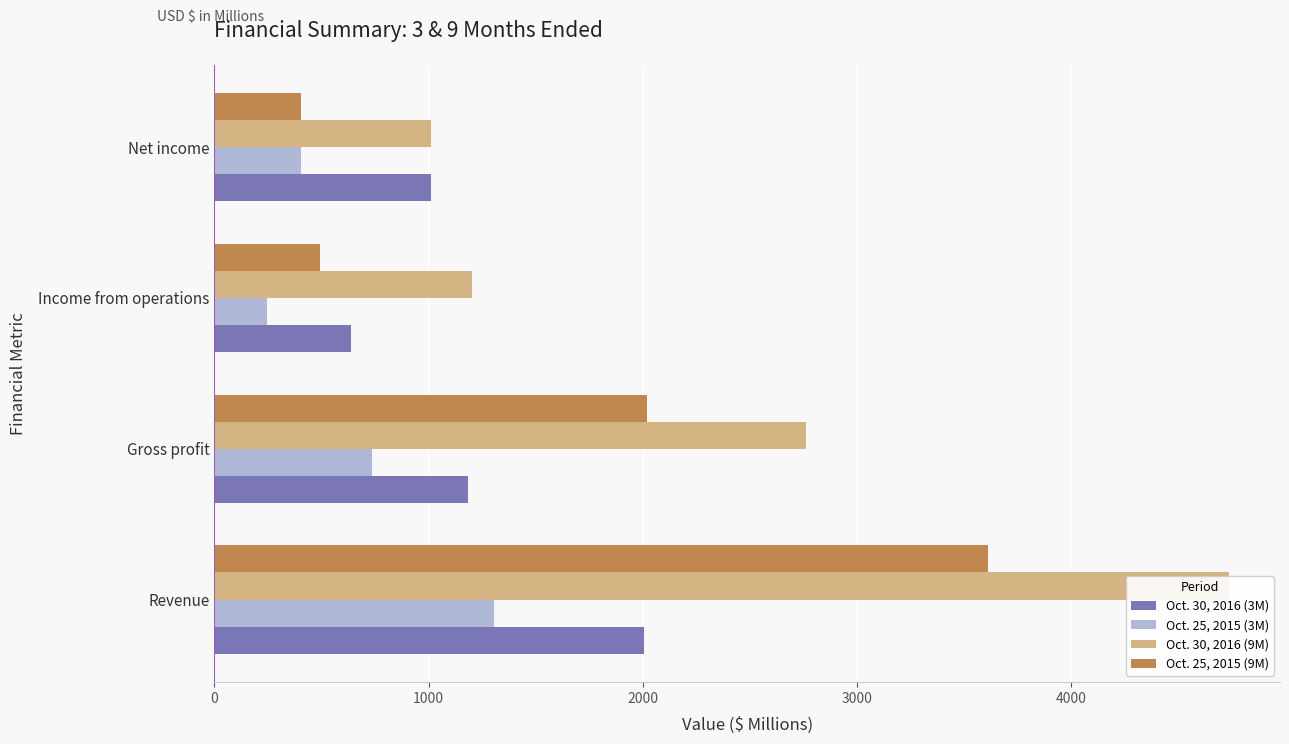

What is the difference between the highest and lowest values at Net income?

606